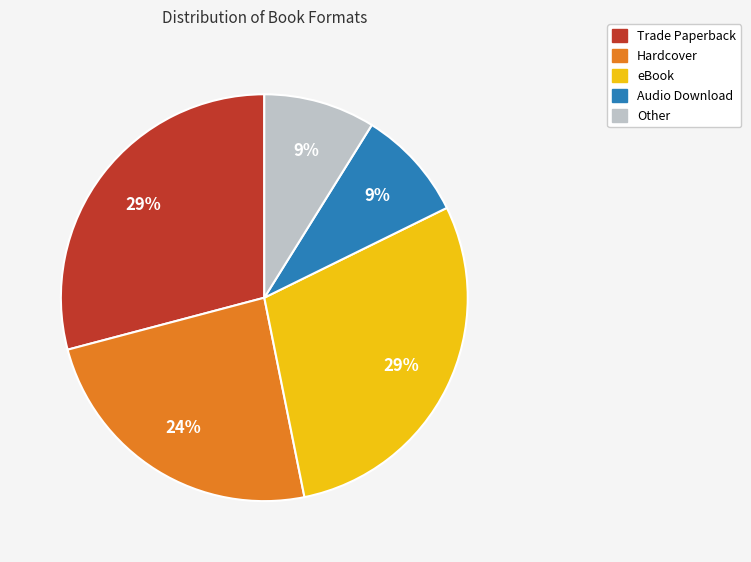

Count the number of slices in the pie.

5